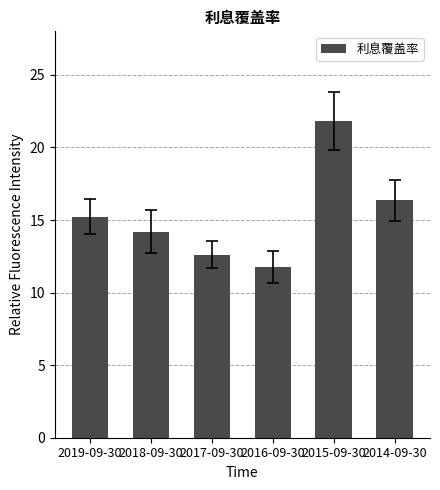

What is the difference between the maximum and minimum values?

10.0